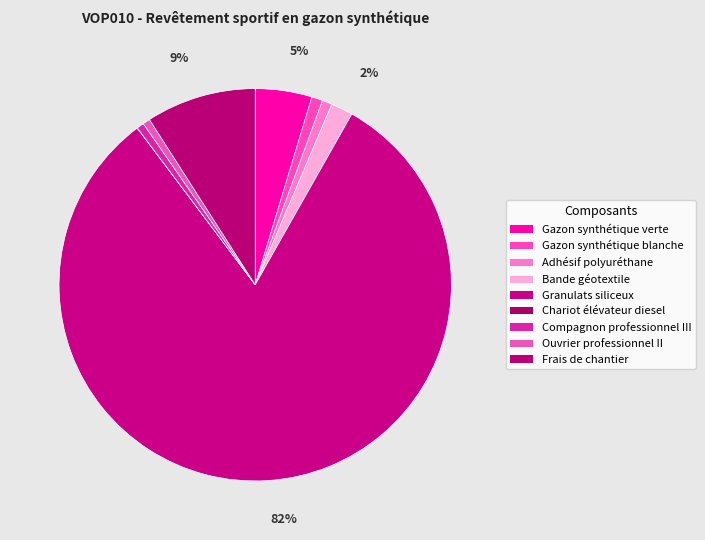

What percentage is the Adhésif polyuréthane slice, to the nearest percent?

1%